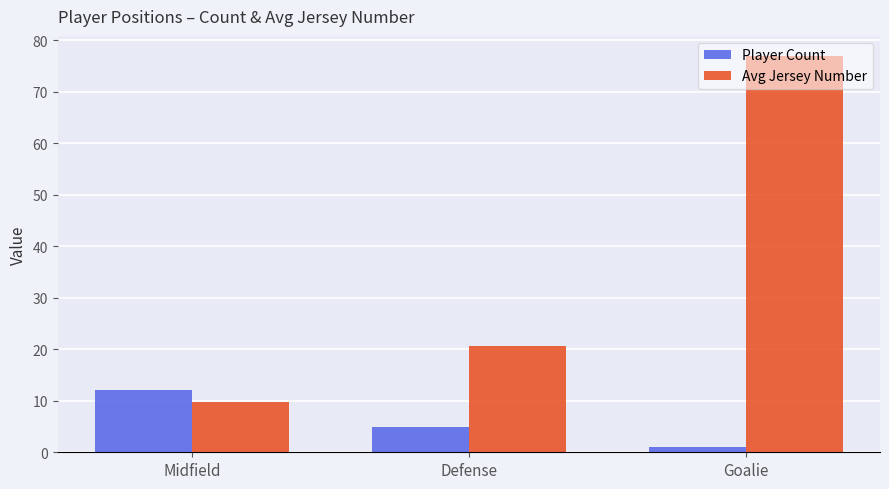

What are all the series names shown in the legend?

Player Count, Avg Jersey Number